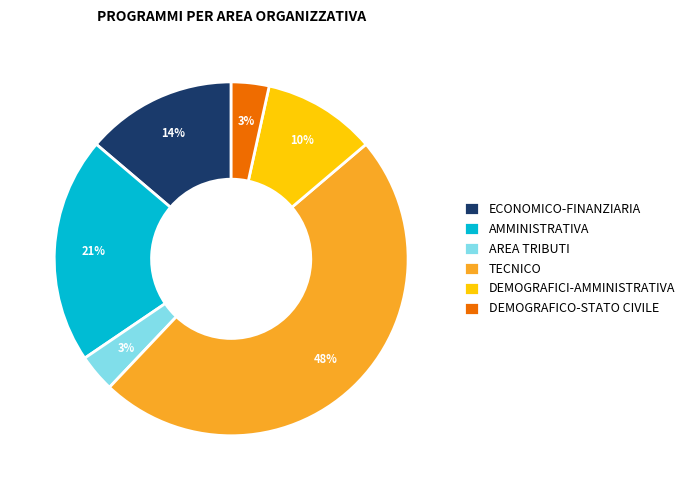

To the nearest percent, what portion does ECONOMICO-FINANZIARIA represent?

14%